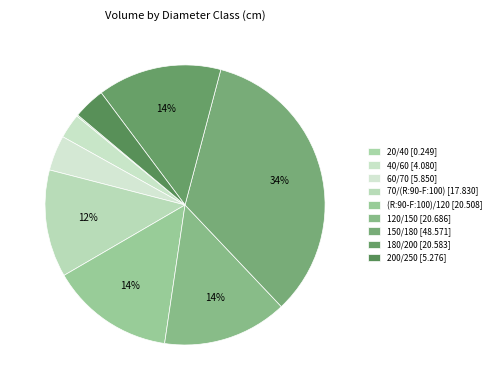

Count the number of slices in the pie.

9